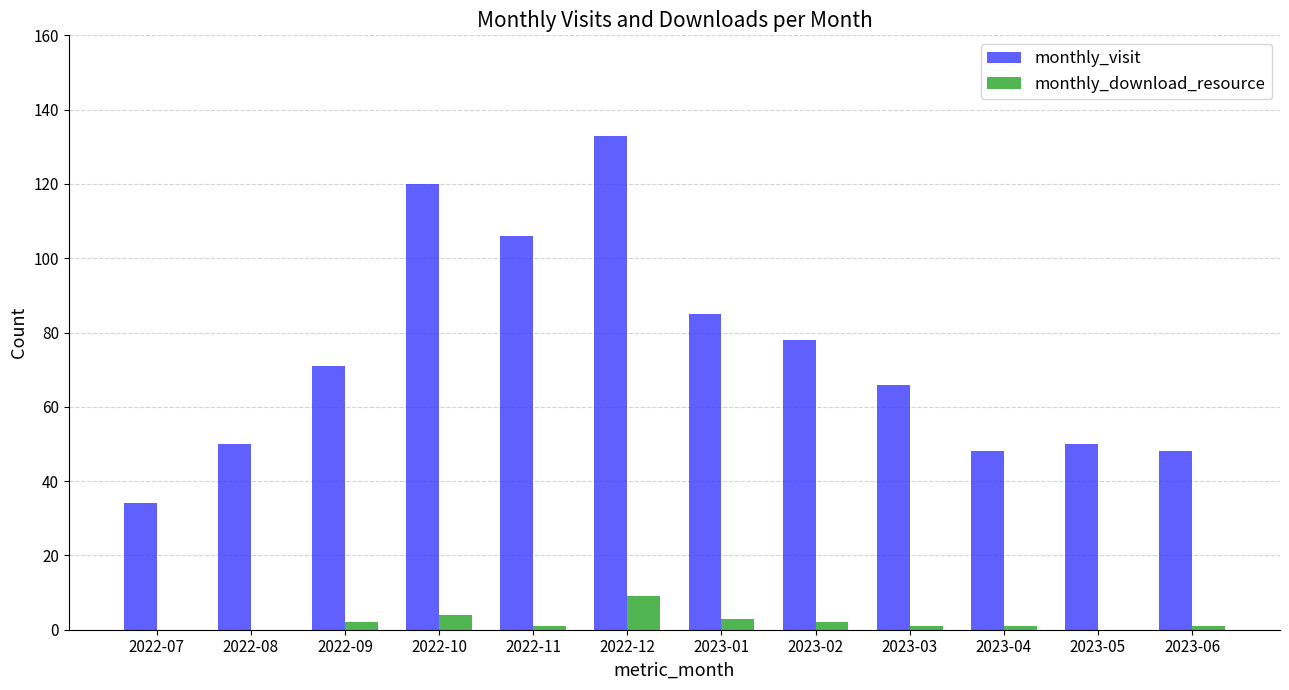

The monthly_visit series shows 120 at 2022-10. True or false?

True